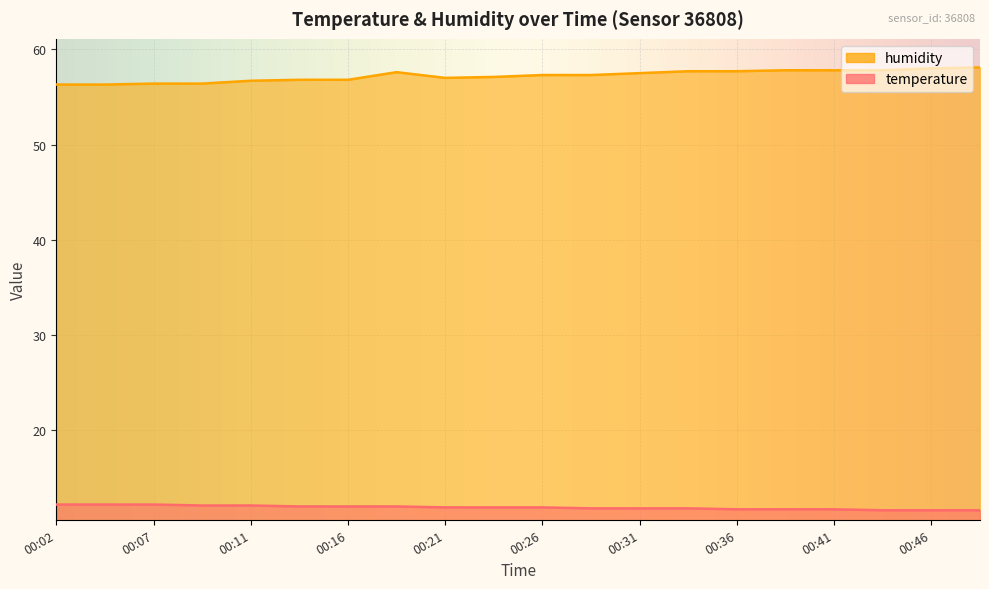

What value does the humidity series have at 00:19?

57.6